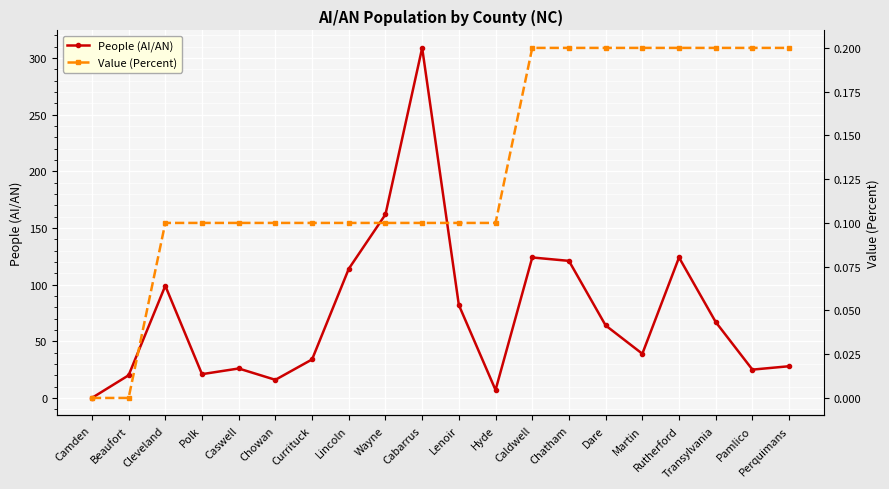

Rank the series by their average value, from highest to lowest.

People (AI/AN), Value (Percent)